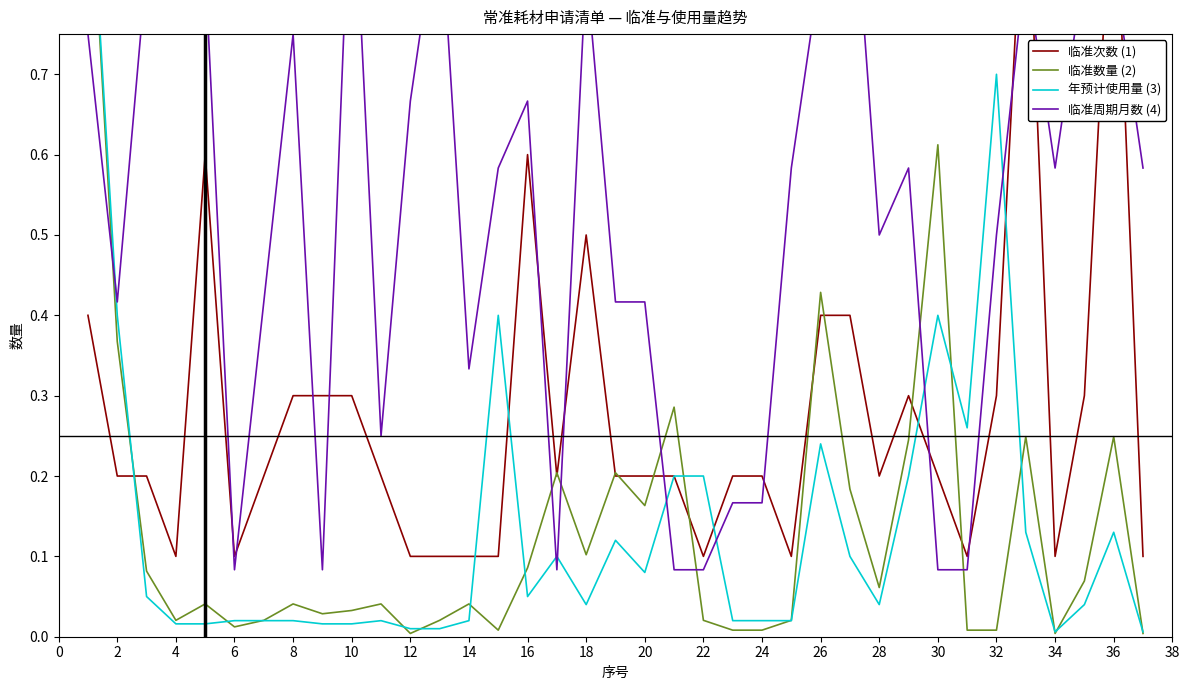

Between 22 and 34, which is larger?

22